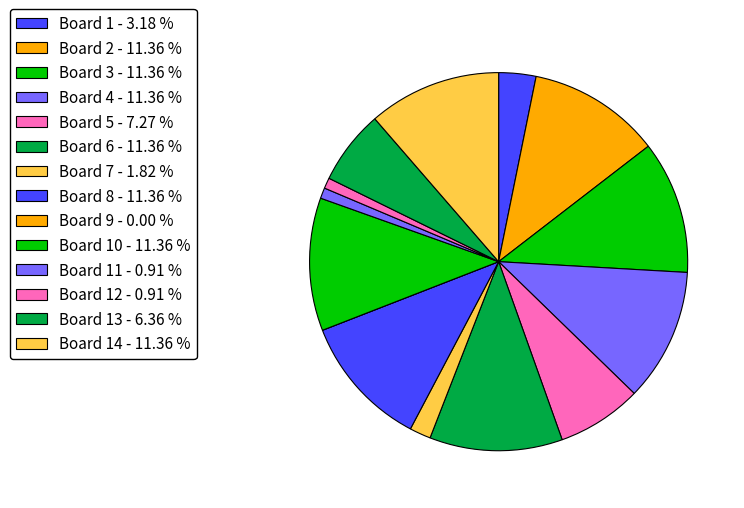

Which category has the smallest portion of the pie?

Board 9